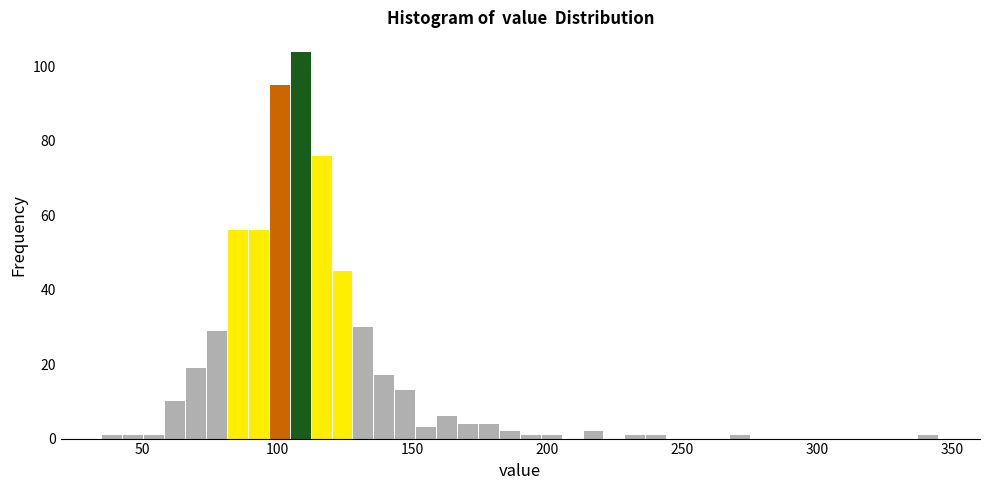

Around what value on the x-axis is the tallest bar? Give the approximate position of its centre, as read against the axis.

110